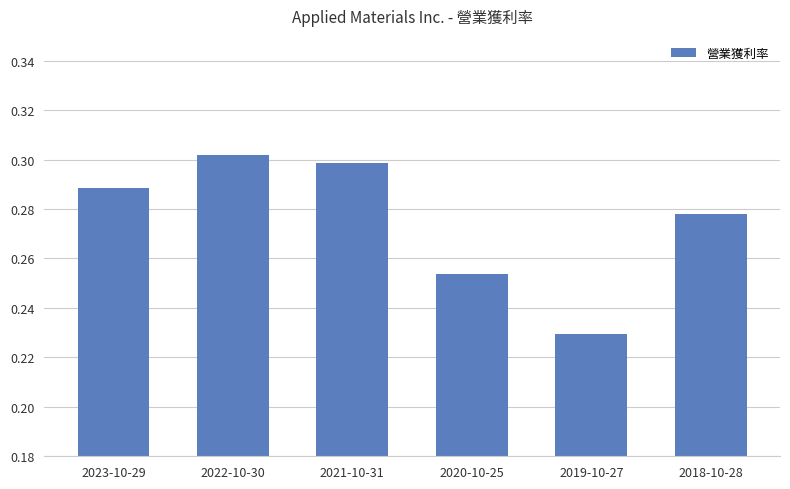

At which label is the value closest to 0?

2019-10-27